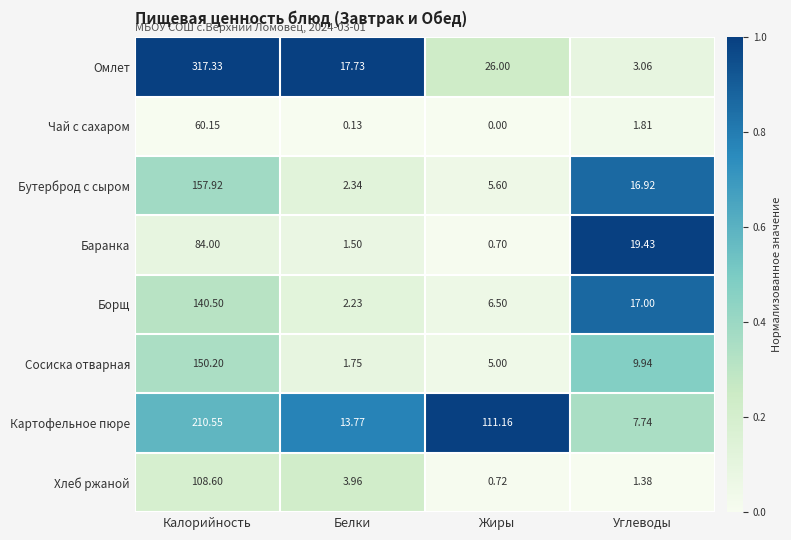

List the series in order of their peak value, lowest first.

Чай с сахаром, Баранка, Хлеб ржаной, Борщ, Сосиска отварная, Бутерброд с сыром, Картофельное пюре, Омлет